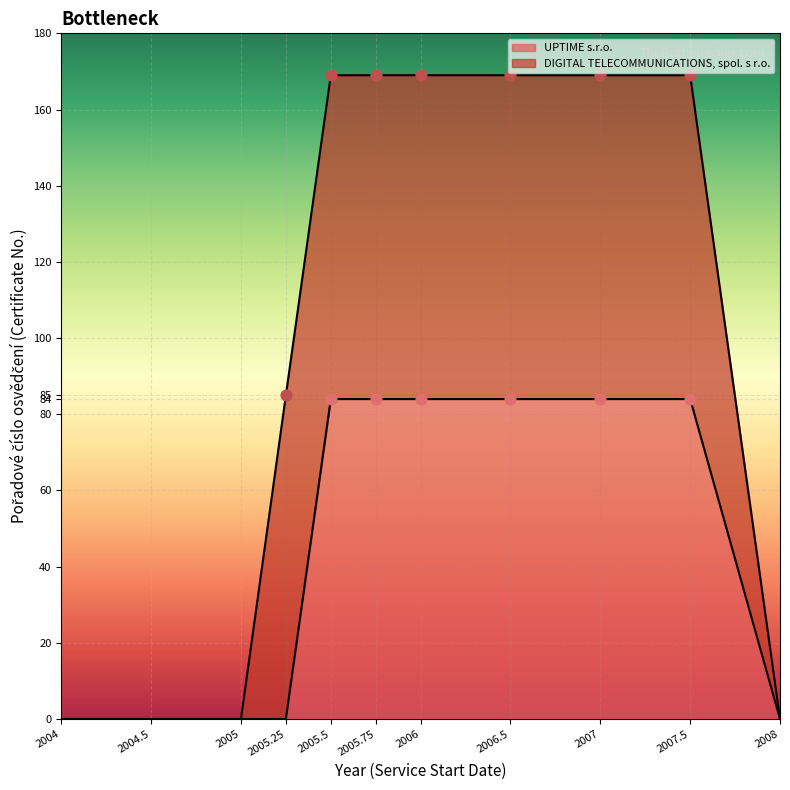

Is it true that UPTIME s.r.o. equals -54 at 2008?

False